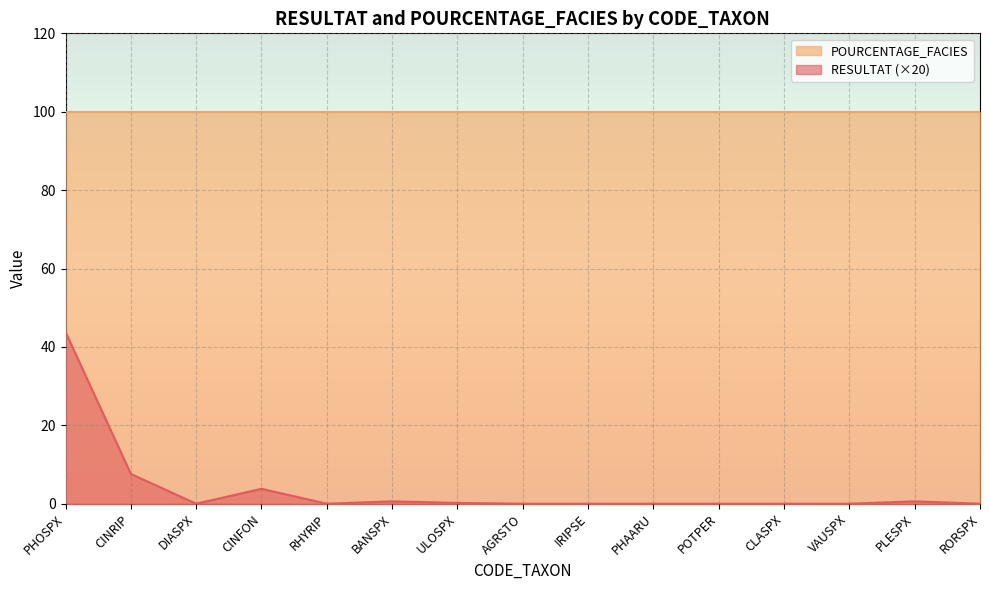

Is it true that the value at RHYRIP is -24.0?

False